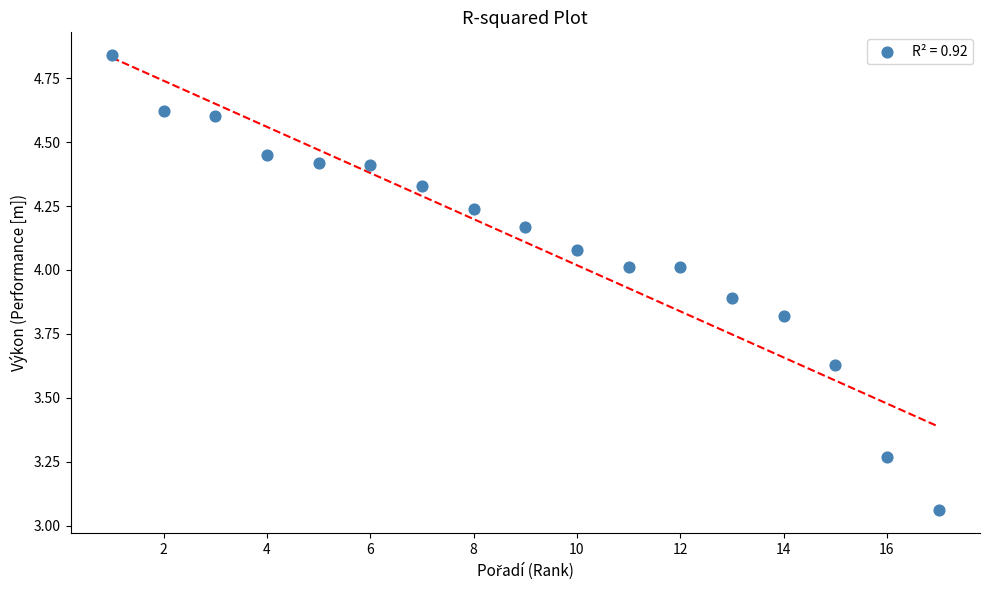

What is the range of Y values (max minus min)?

1.8